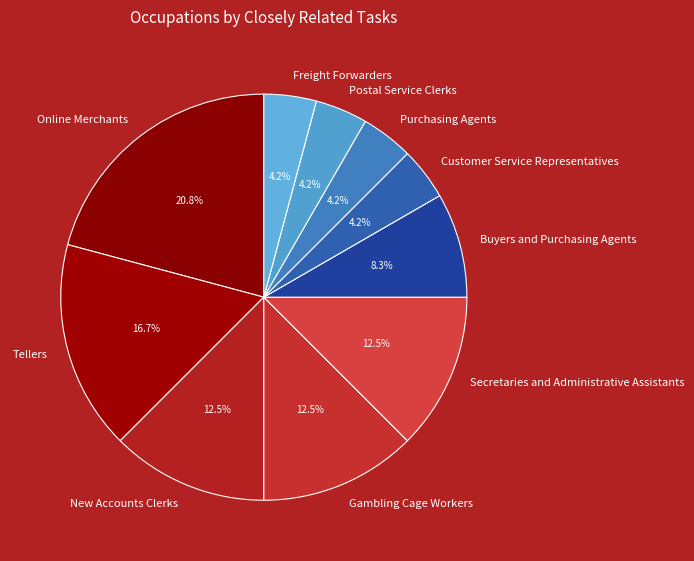

Combined, do New Accounts Clerks and Gambling Cage Workers account for over 50%?

No